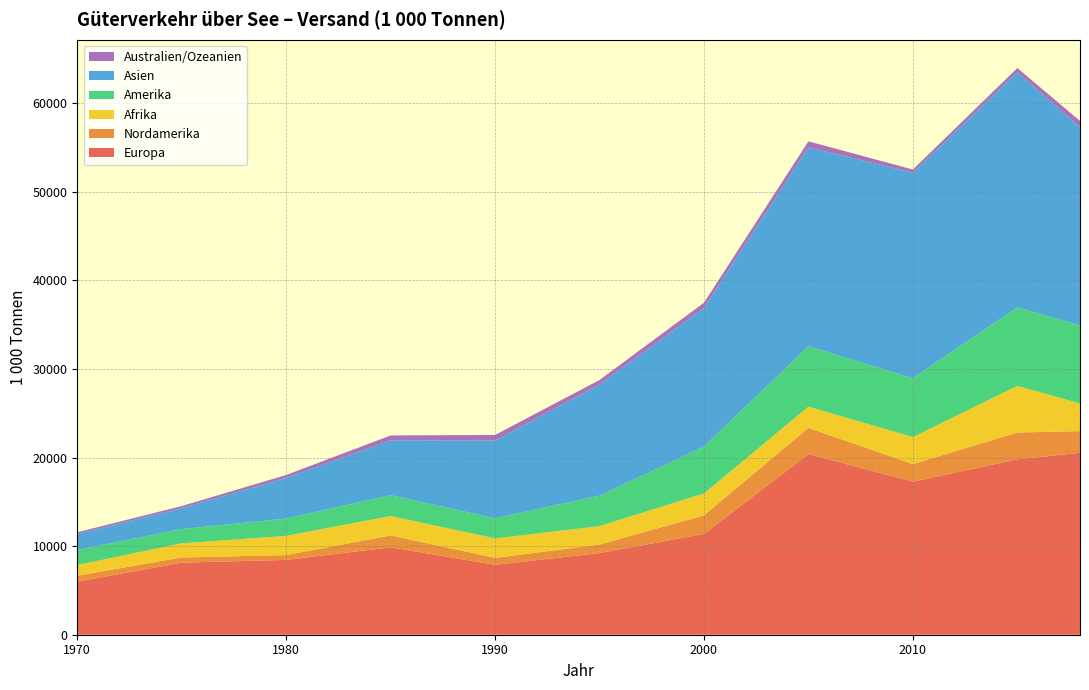

Reading left to right, transcribe all the data shown in this chart.

Europa: 1970=5988.0	1975=8134.0	1980=8445.0	1985=9869.0	1990=7888.0	1995=9213.0	2000=11374.0	2005=20381.2	2010=17279.0	2015=19796.0	2018=20531.4
Nordamerika: 1970=673.0	1975=586.0	1980=543.0	1985=1334.0	1990=786.0	1995=963.0	2000=2099.0	2005=2967.8	2010=1977.2	2015=3026.0	2018=2445.7
Afrika: 1970=1205.0	1975=1595.0	1980=2172.0	1985=2192.0	1990=2195.0	1995=2079.0	2000=2469.0	2005=2390.0	2010=3048.8	2015=5257.0	2018=3120.2
Amerika: 1970=1699.0	1975=1607.0	1980=1953.0	1985=2353.0	1990=2270.0	1995=3438.0	2000=5285.0	2005=6809.0	2010=6637.0	2015=8863.0	2018=8821.0
Asien: 1970=1812.0	1975=2369.0	1980=4576.0	1985=6190.0	1990=8767.0	1995=12530.0	2000=15639.0	2005=22457.0	2010=23201.0	2015=26528.0	2018=22351.0
Australien/Ozeanien: 1970=186.0	1975=233.0	1980=337.0	1985=551.0	1990=637.0	1995=526.0	2000=603.0	2005=673.3	2010=356.0	2015=481.0	2018=716.2